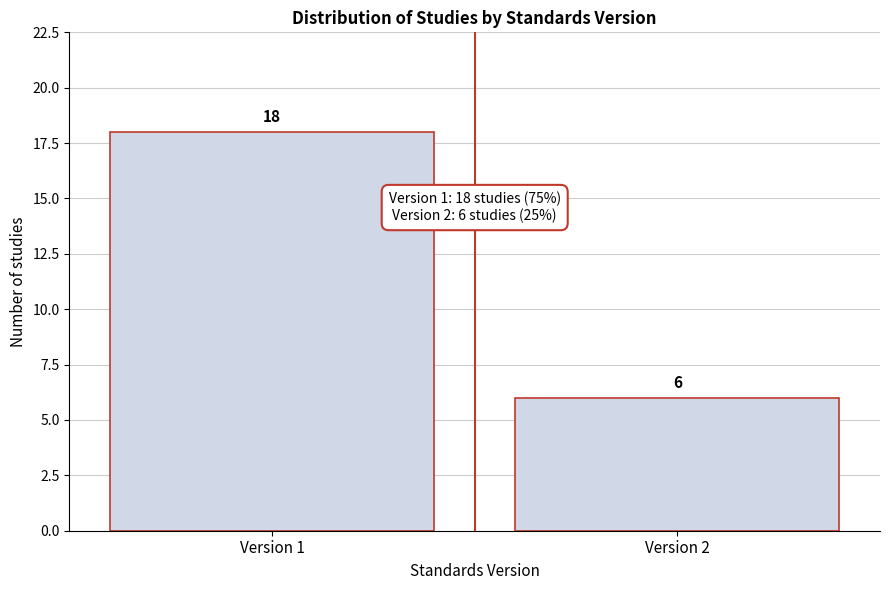

Reading left to right, what are all the values shown in this chart?

18	6